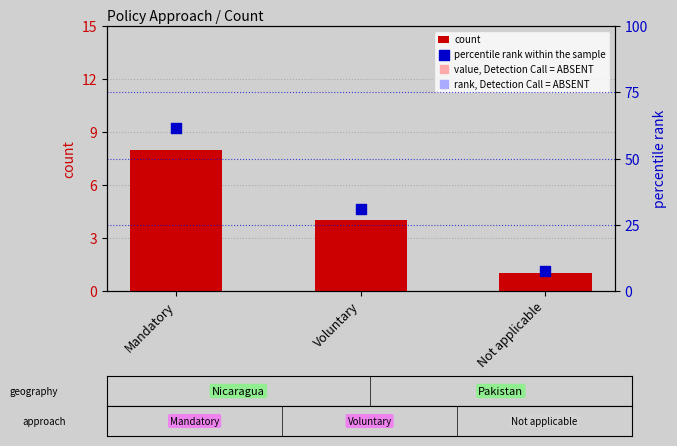

Which series has the largest Y range (max minus min)?

percentile rank within the sample